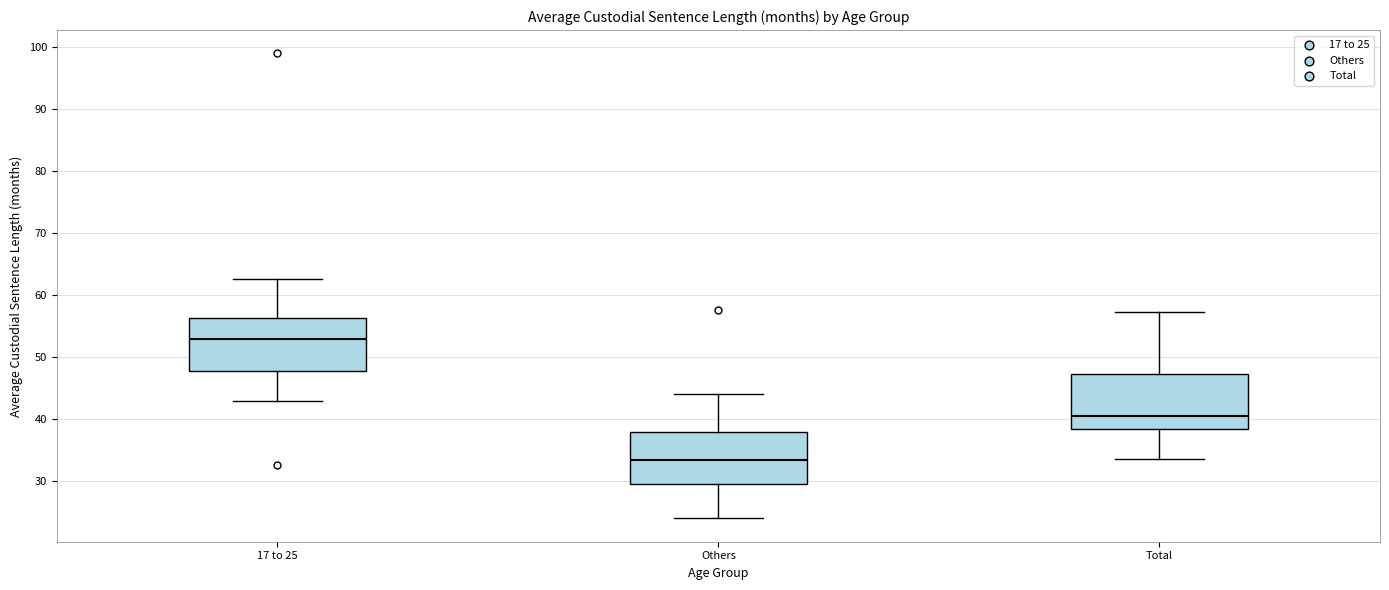

Reading left to right, read every box against the y-axis: the position of its median line, the range the box covers, and the ends of its whiskers. The values are not printed on the chart, so give them approximately, as read against the axis.

17 to 25: median 53, box 48 to 56, whiskers 43 to 63
Others: median 33, box 30 to 38, whiskers 24 to 44
Total: median 40, box 38 to 47, whiskers 34 to 57